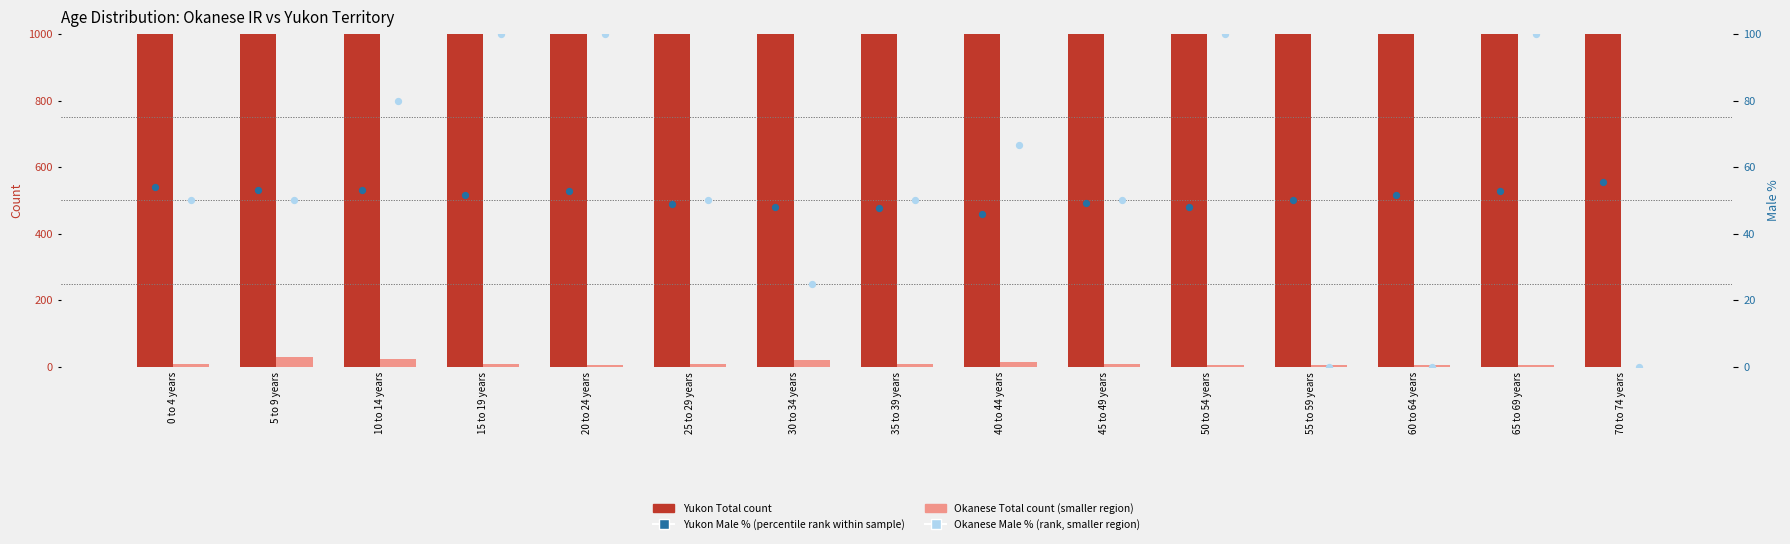

What are all the series names shown in the legend?

Yukon Total (count), Okanese Total (count, smaller region), Yukon Male % (percentile rank within sample), Okanese Male % (rank, smaller region)